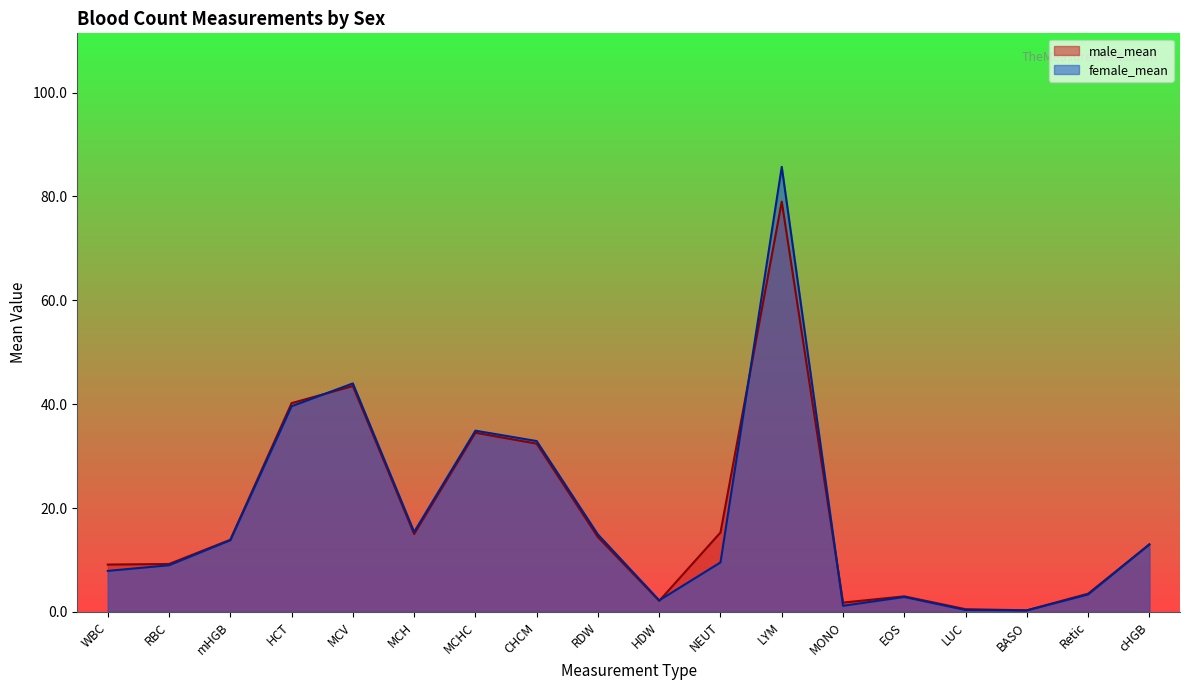

The female_mean series shows 3.4 at Retic. True or false?

True